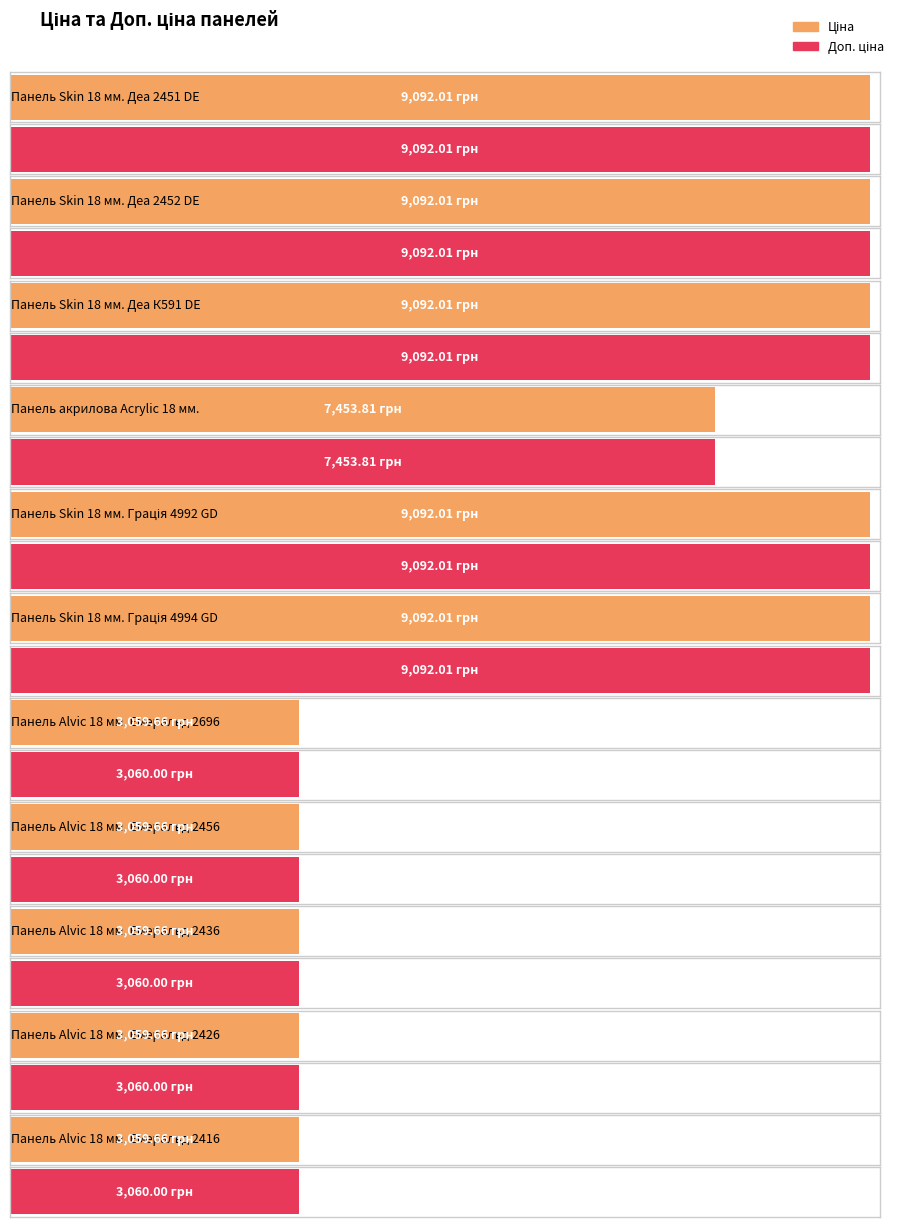

Where is Ціна nearest to the value 6075?

Панель акрилова Acrylic 18 мм.